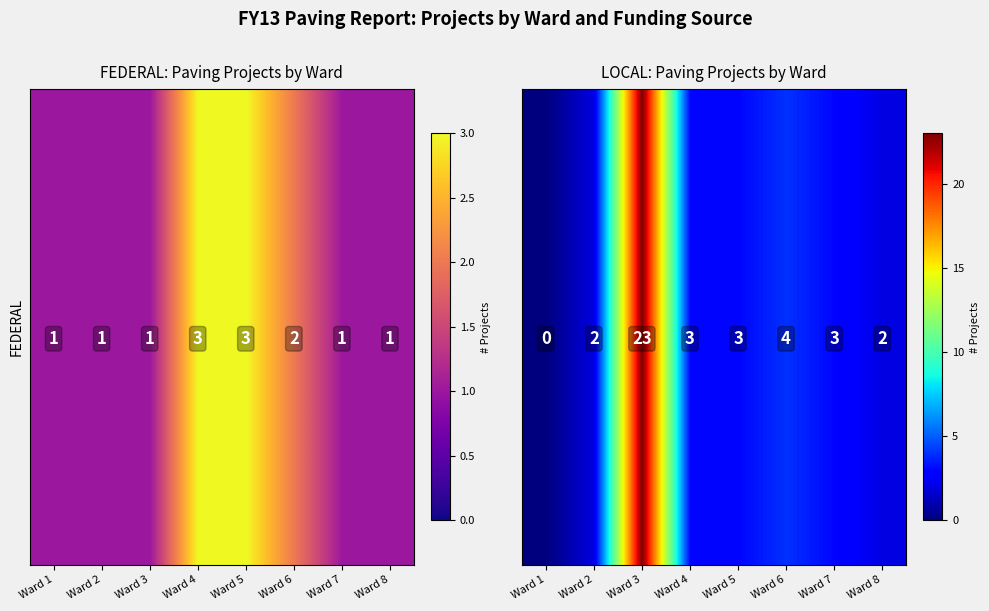

What is the greatest value displayed?

23